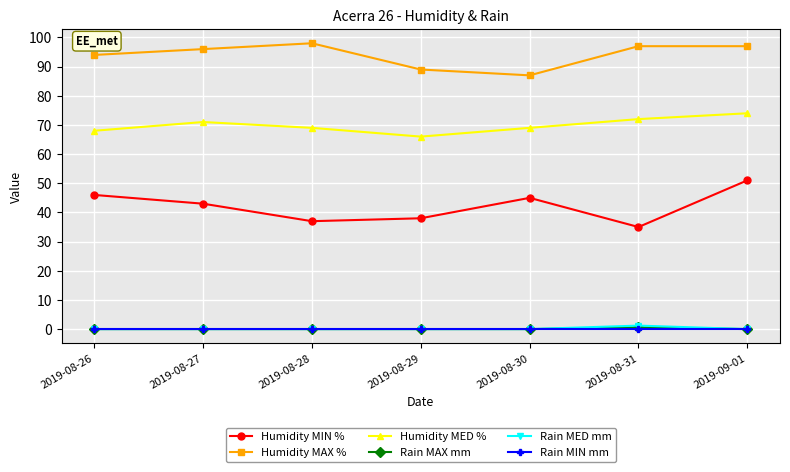

How many interior local valleys does the Humidity MED % series have?

1